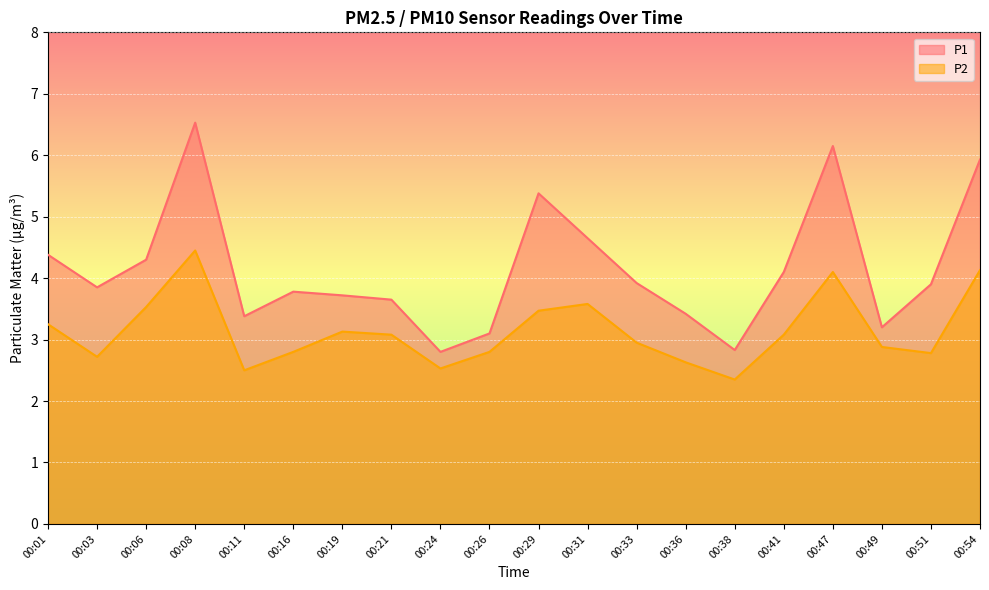

What is the difference between the P1 values at 00:24 and 00:31?

1.9